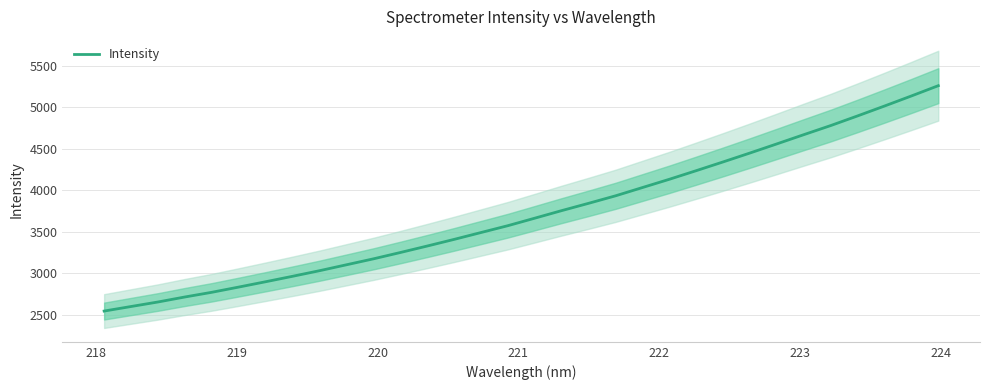

The value at 23 is 6246.2. True or false?

False